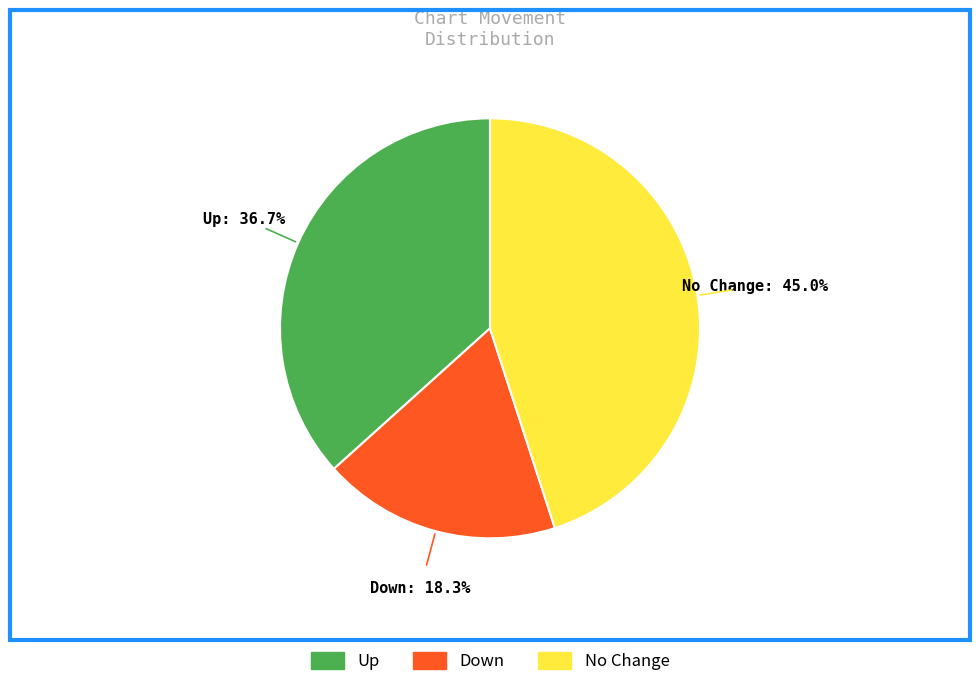

Combined, what portion of the pie is Down and Up?

55.0%